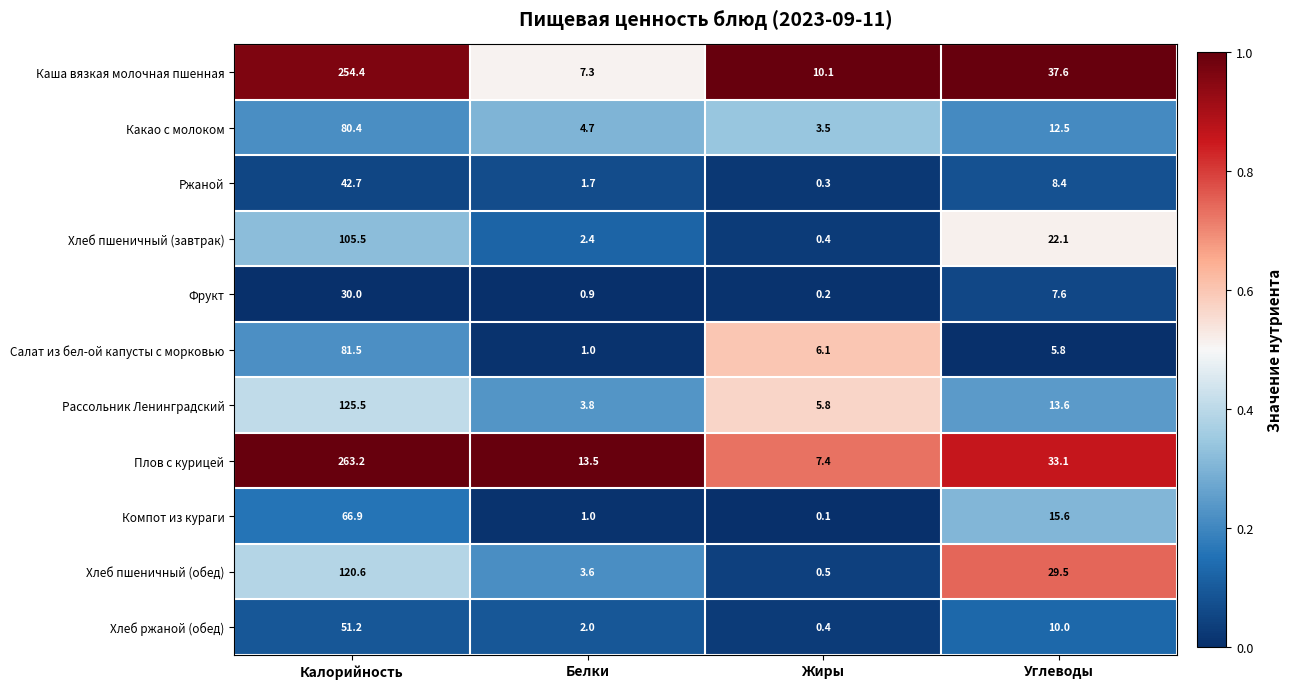

Which series has the largest total across all categories?

Плов с курицей